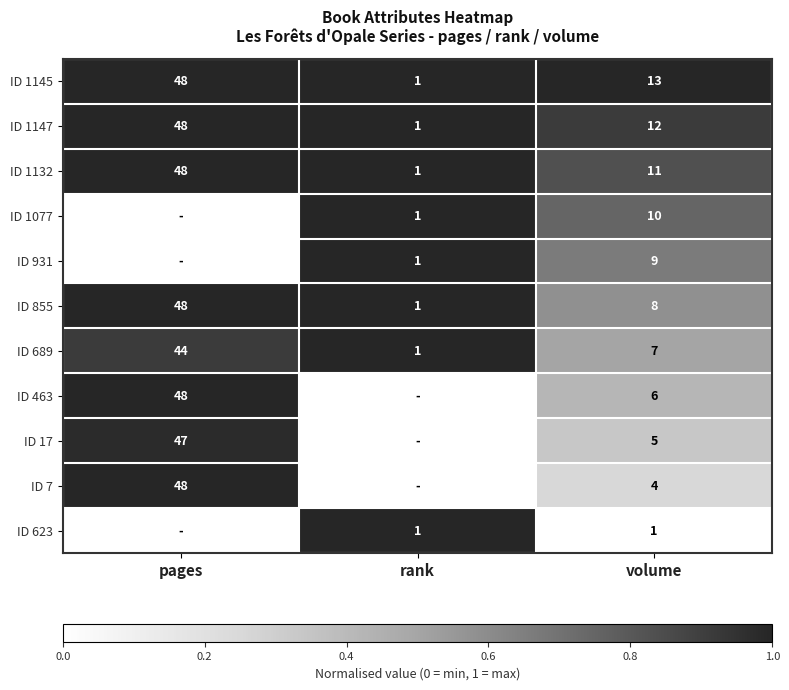

At how many categories does at least one series exceed 0?

3